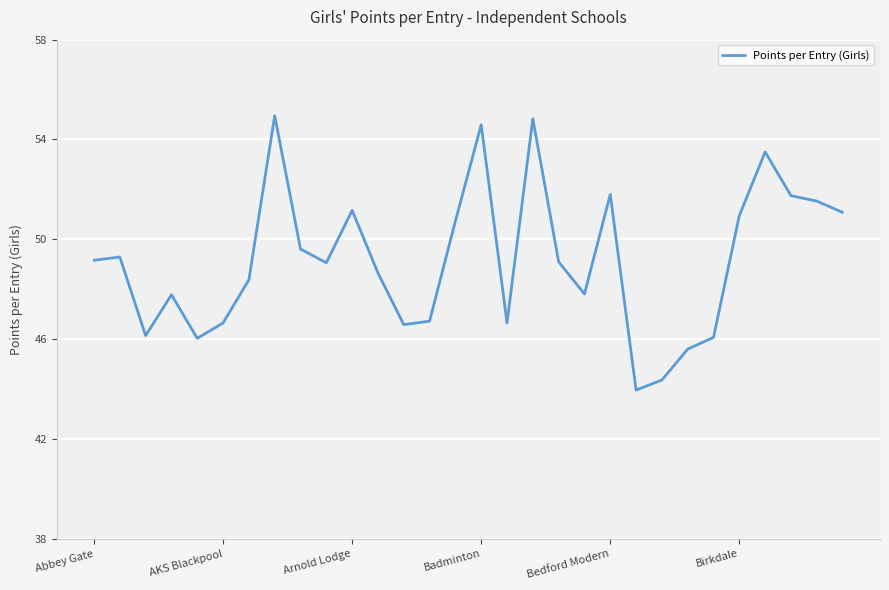

What is the average value?

49.1